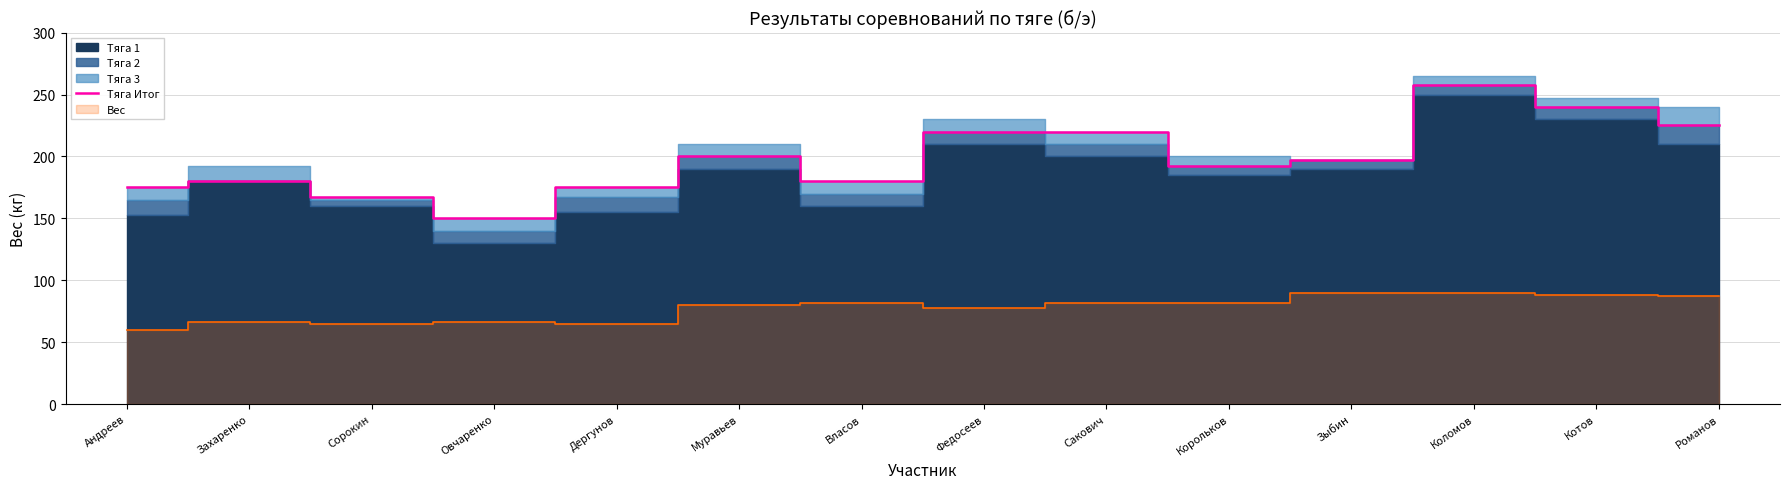

What value does the Тяга Итог series have at Коломов?

257.5